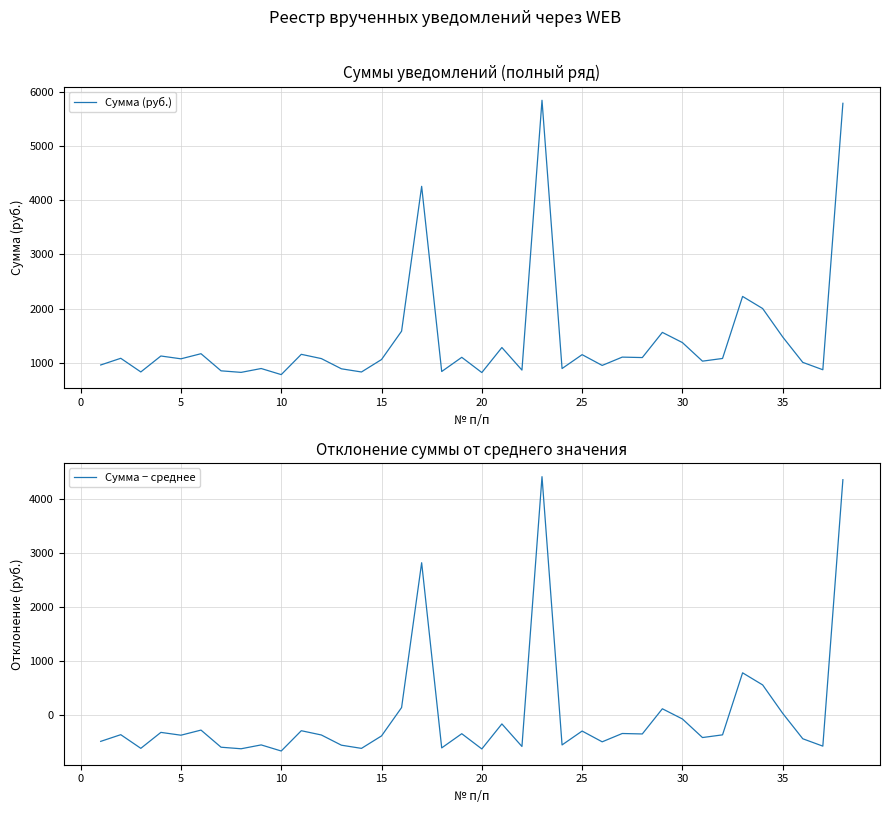

How many values in Сумма − среднее are below zero?

30